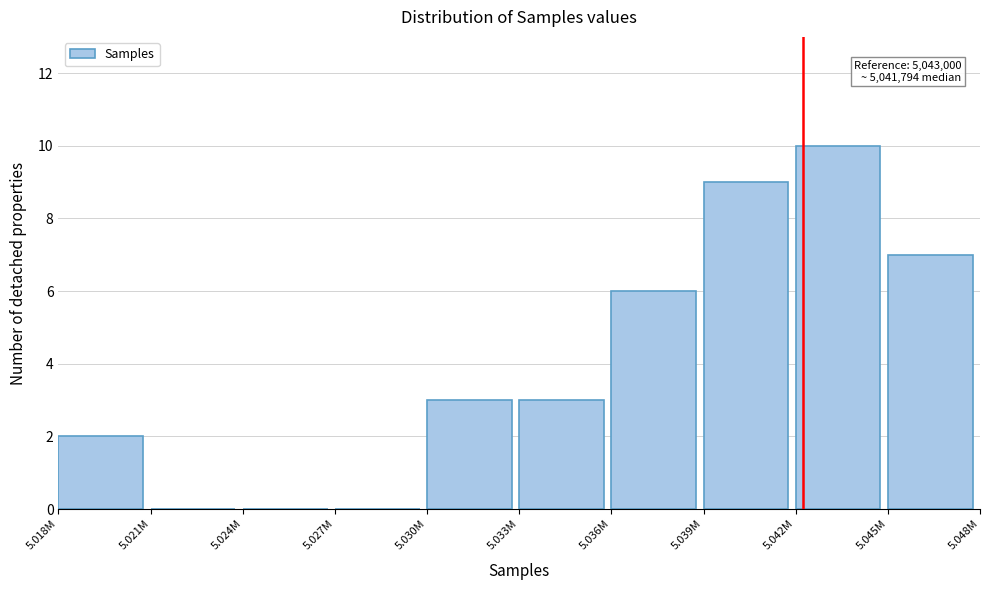

Reading right to left, transcribe all the data shown in this chart.

5.045M=7	5.042M=10	5.039M=9	5.036M=6	5.033M=3	5.030M=3	5.027M=0	5.024M=0	5.021M=0	5.018M=2